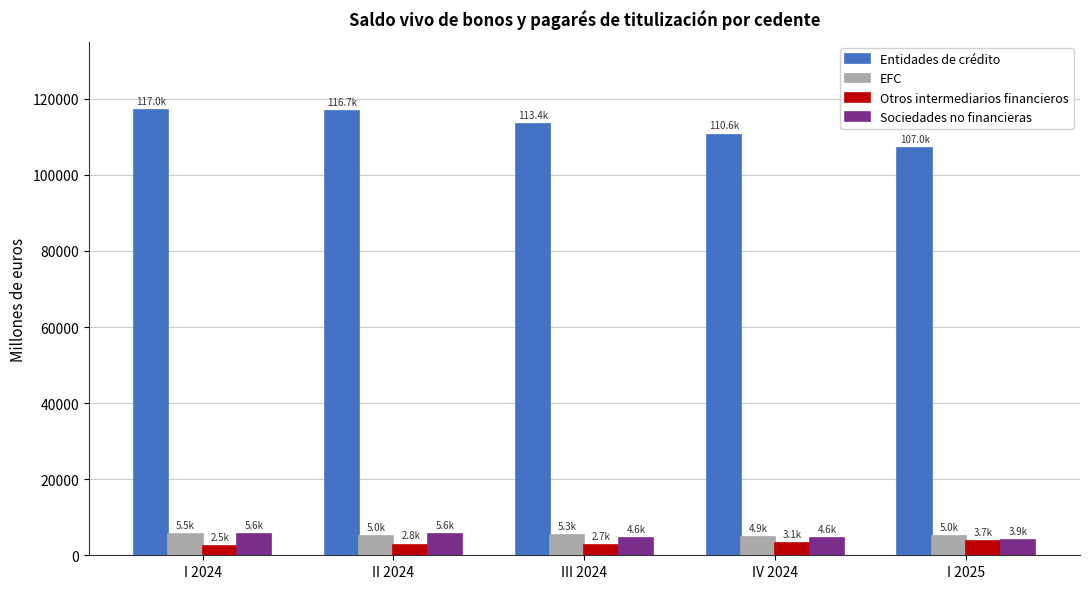

True or false: Otros intermediarios financieros has a value of 2716.3 at III 2024.

True